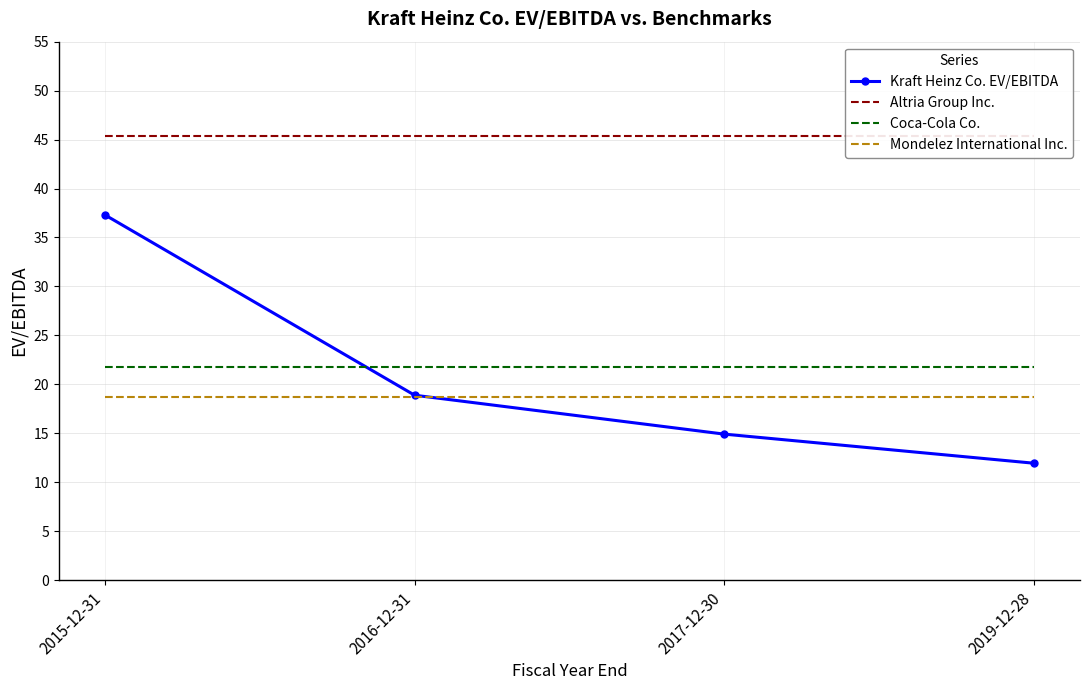

Where is Coca-Cola Co. nearest to the value 21?

2015-12-31